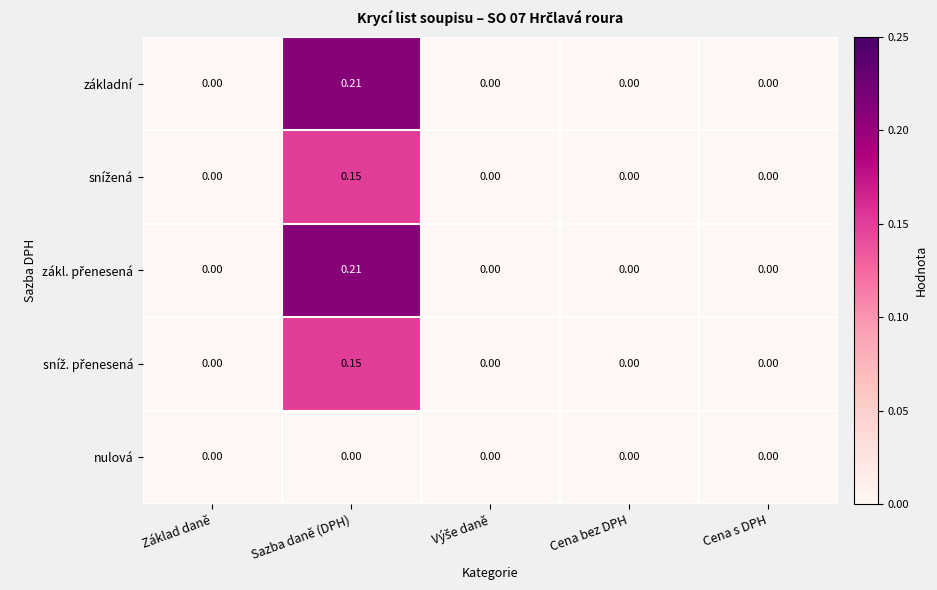

At which category is the sum across all series the highest?

Sazba daně (DPH)